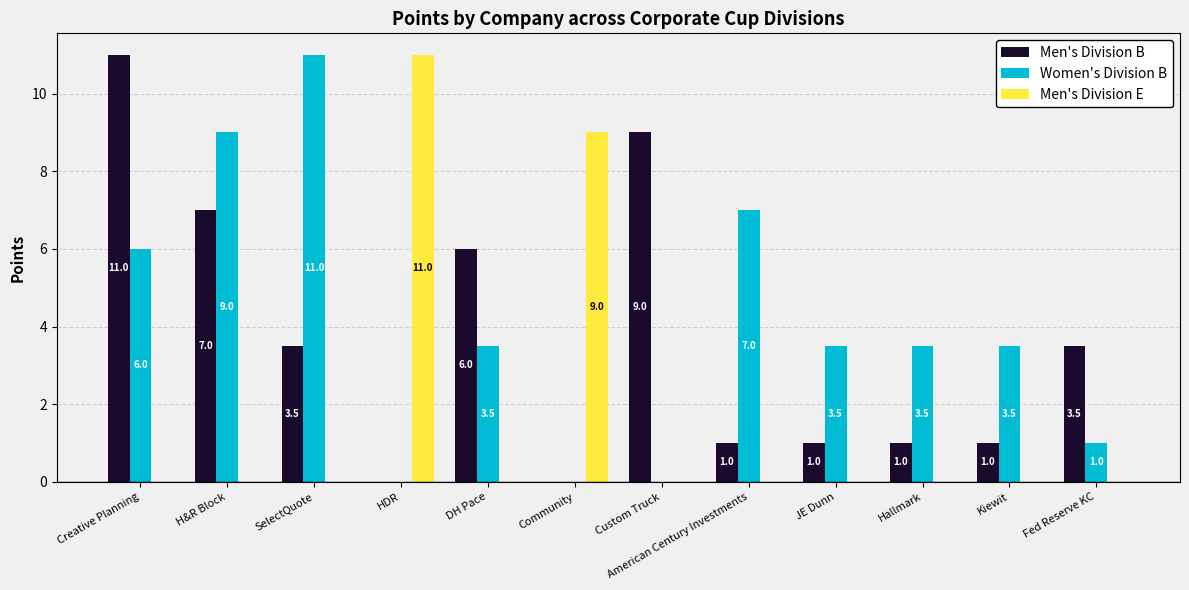

How many groups of bars are there?

12